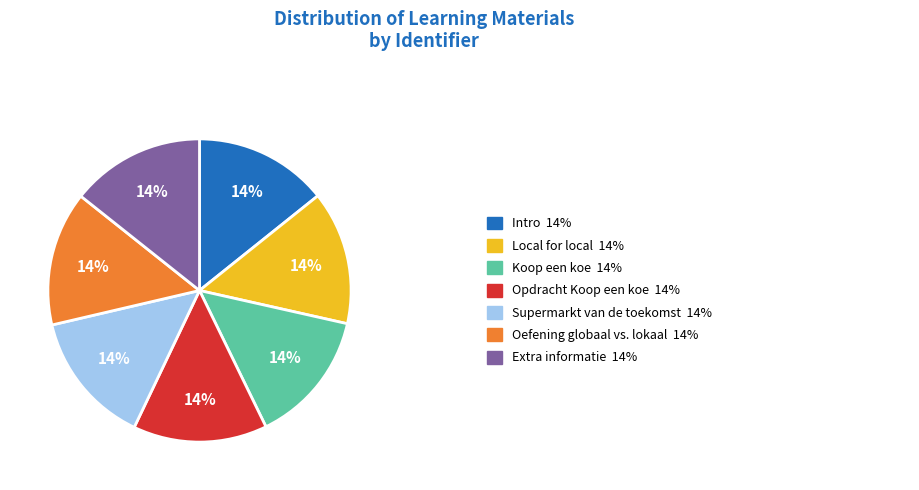

To the nearest percent, what is the average slice percentage?

14%